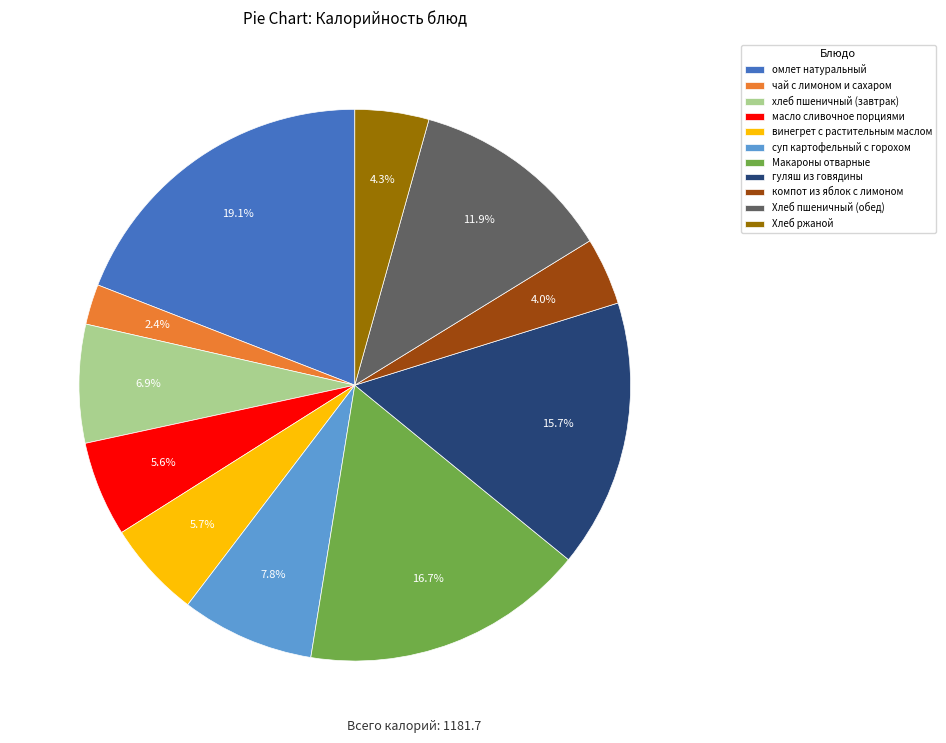

Which has a higher value, компот из яблок с лимоном or масло сливочное порциями?

масло сливочное порциями